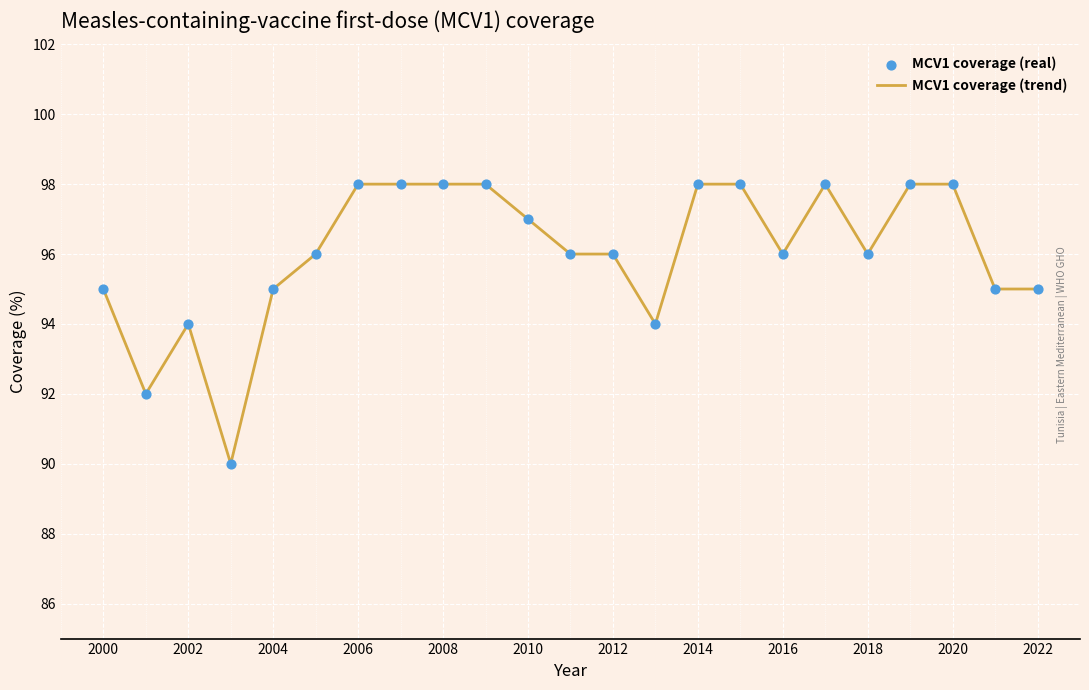

What is the greatest value displayed?

98